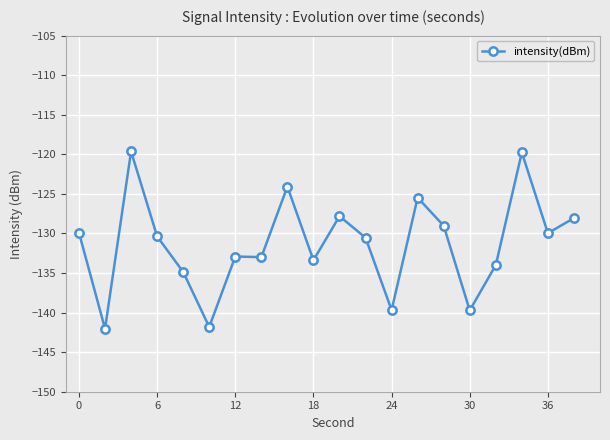

What is the difference between the second highest and minimum values?

22.3